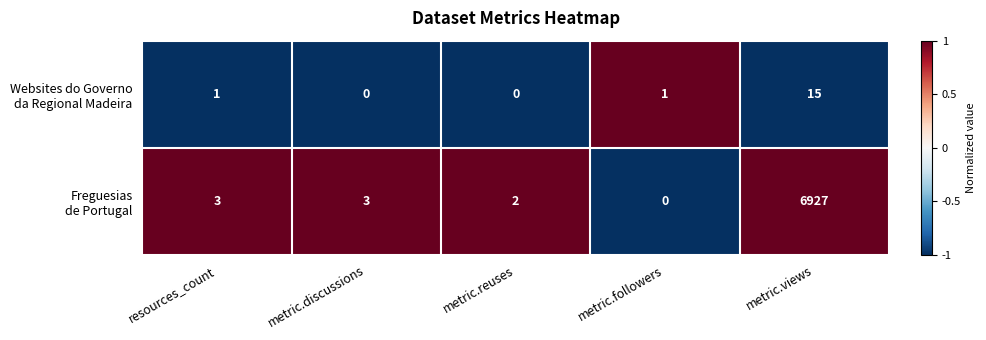

Which category has the highest value across all series?

metric.views